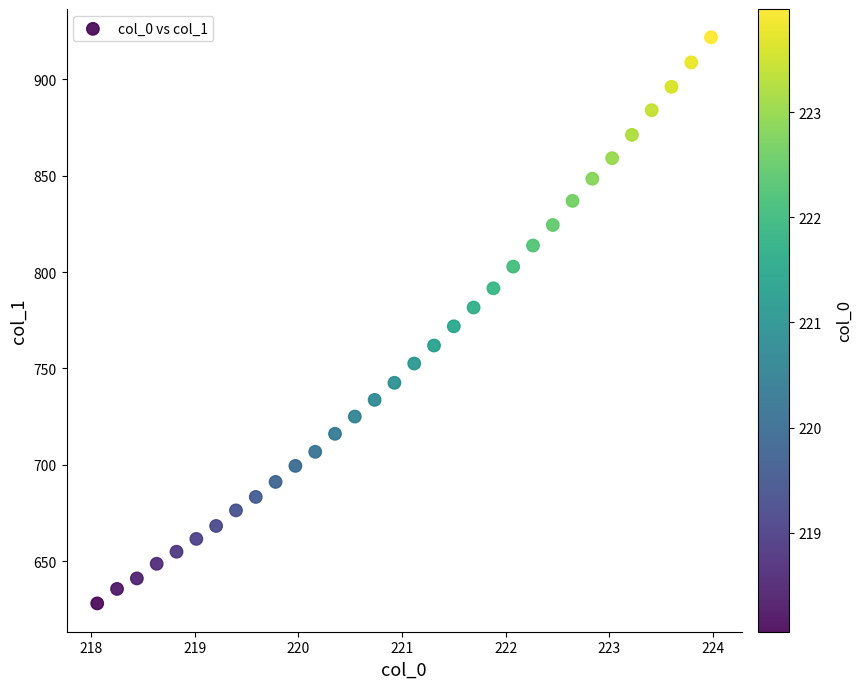

What is the range of X values (max minus min)?

5.9